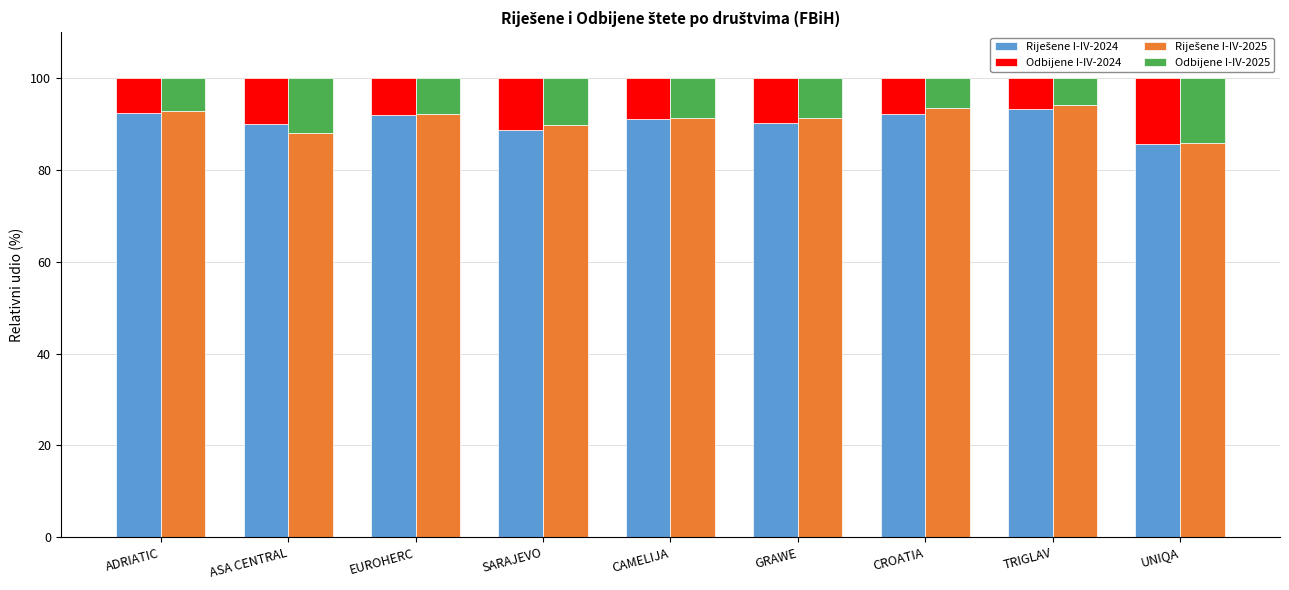

Is it true that Riješene I-IV-2024 equals 92.3 at ADRIATIC?

True